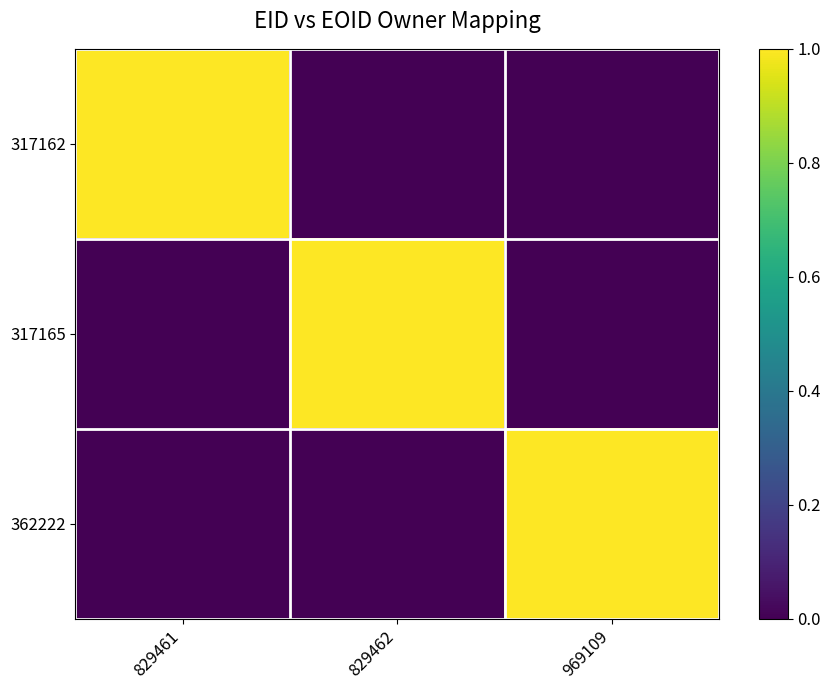

How many distinct data groups are displayed?

3